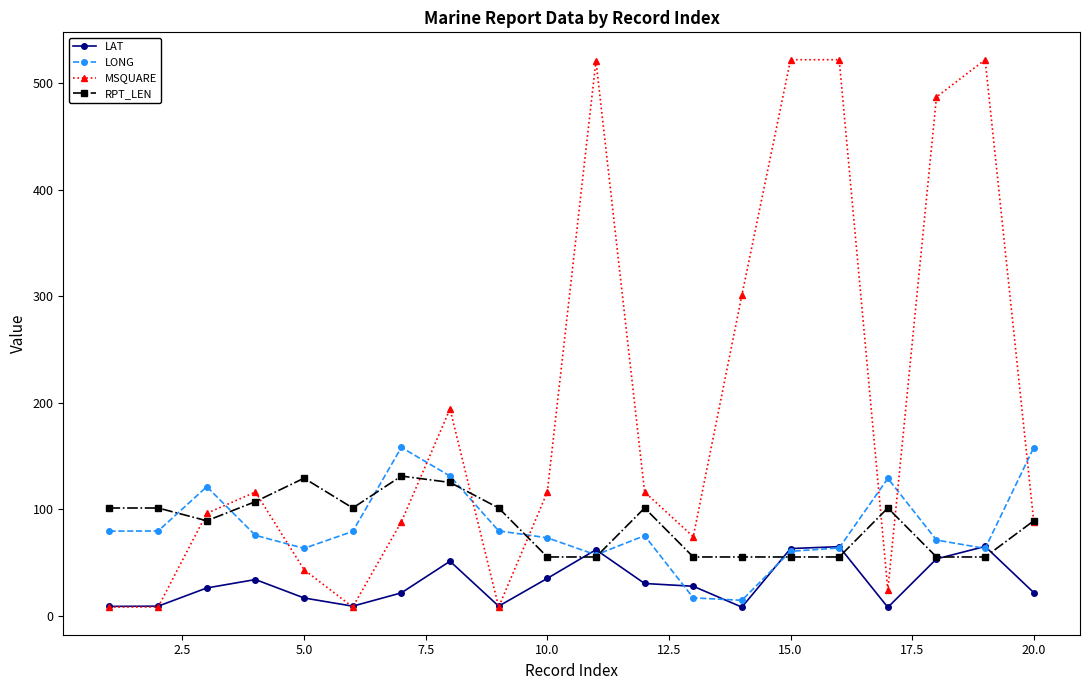

Rank the series by their maximum value, from highest to lowest.

MSQUARE, LONG, RPT_LEN, LAT